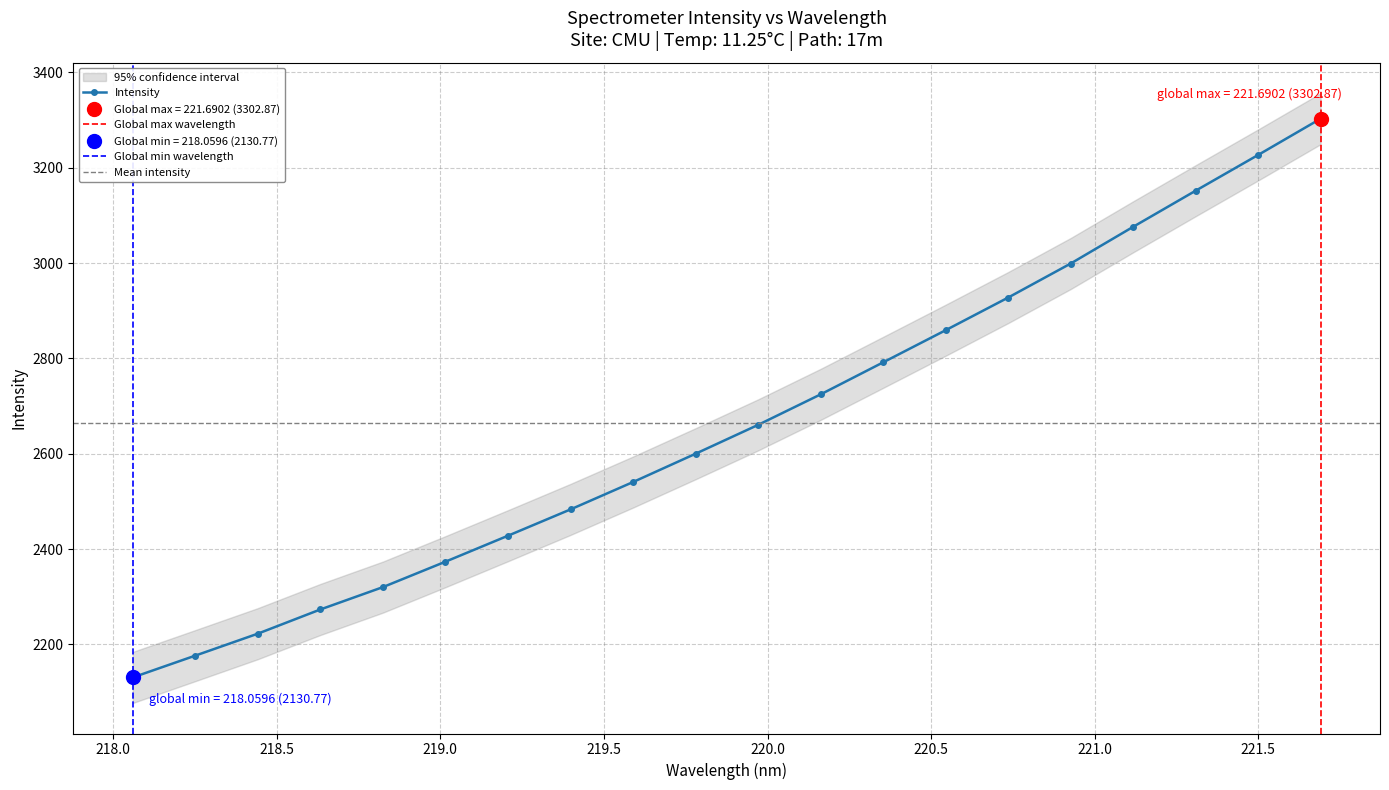

Is this an area chart (filled region under the line)?

No